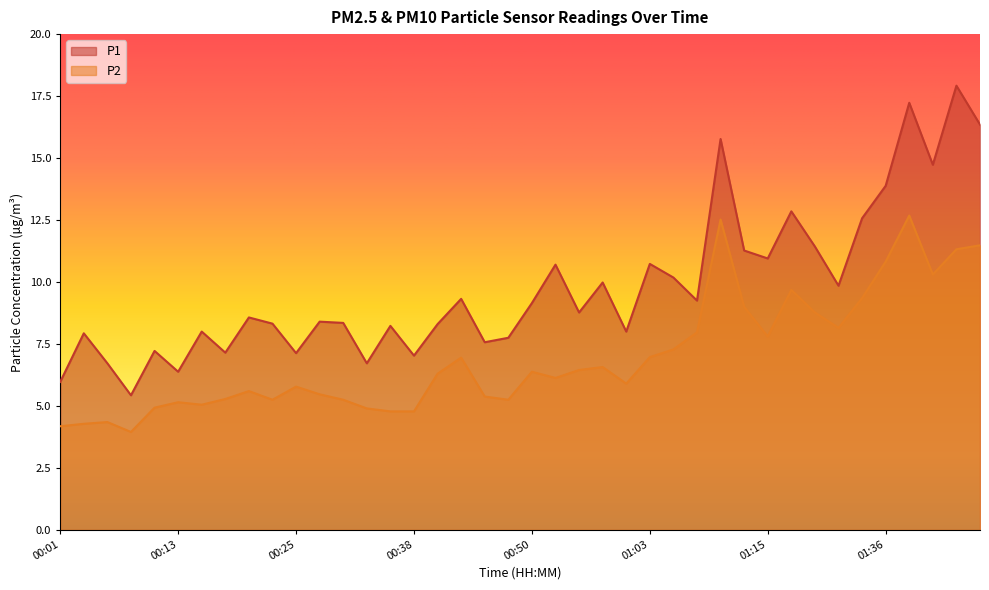

Between 01:10 and 01:15, which is larger?

01:10